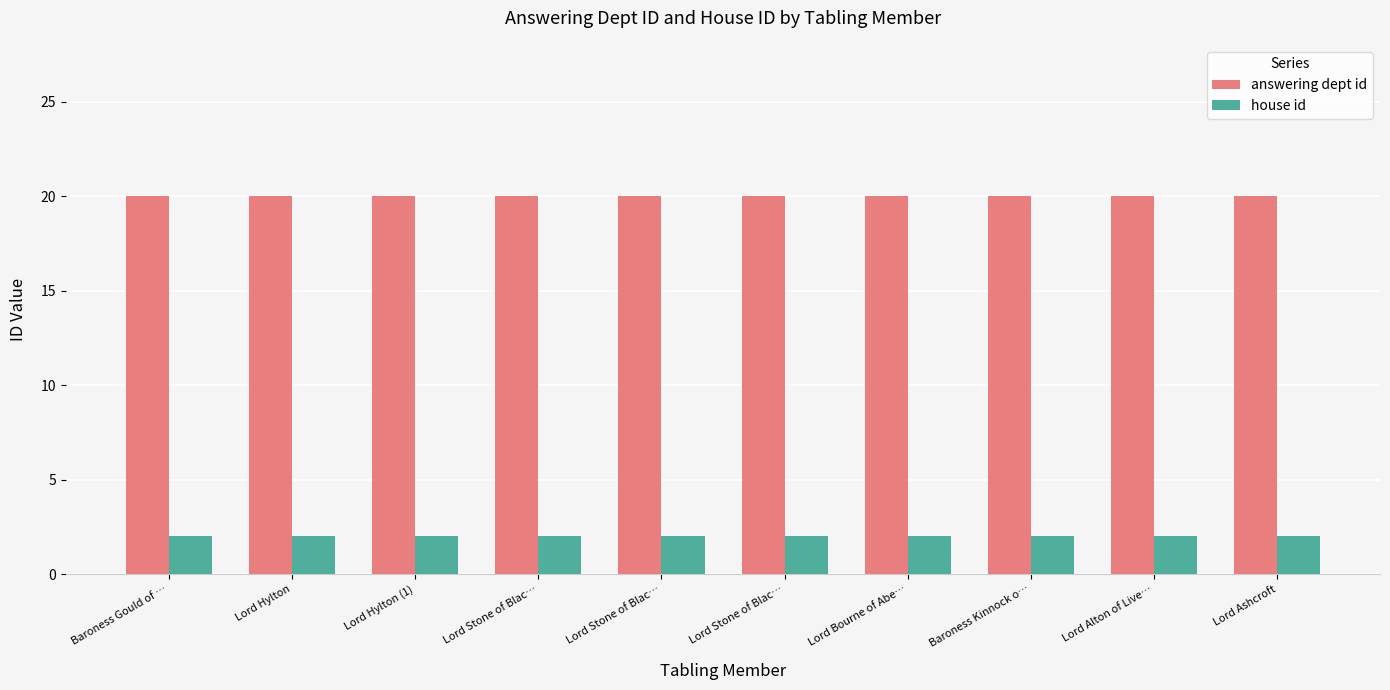

What are all the series names shown in the legend?

answering dept id, house id